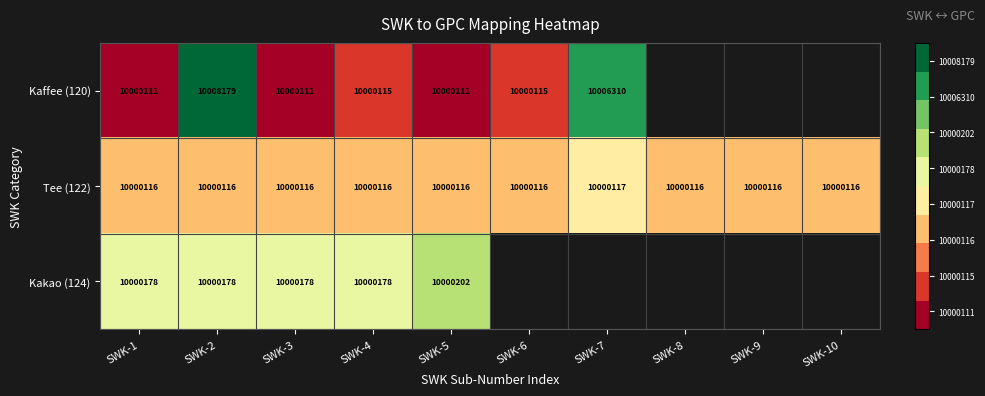

How many distinct data groups are displayed?

3